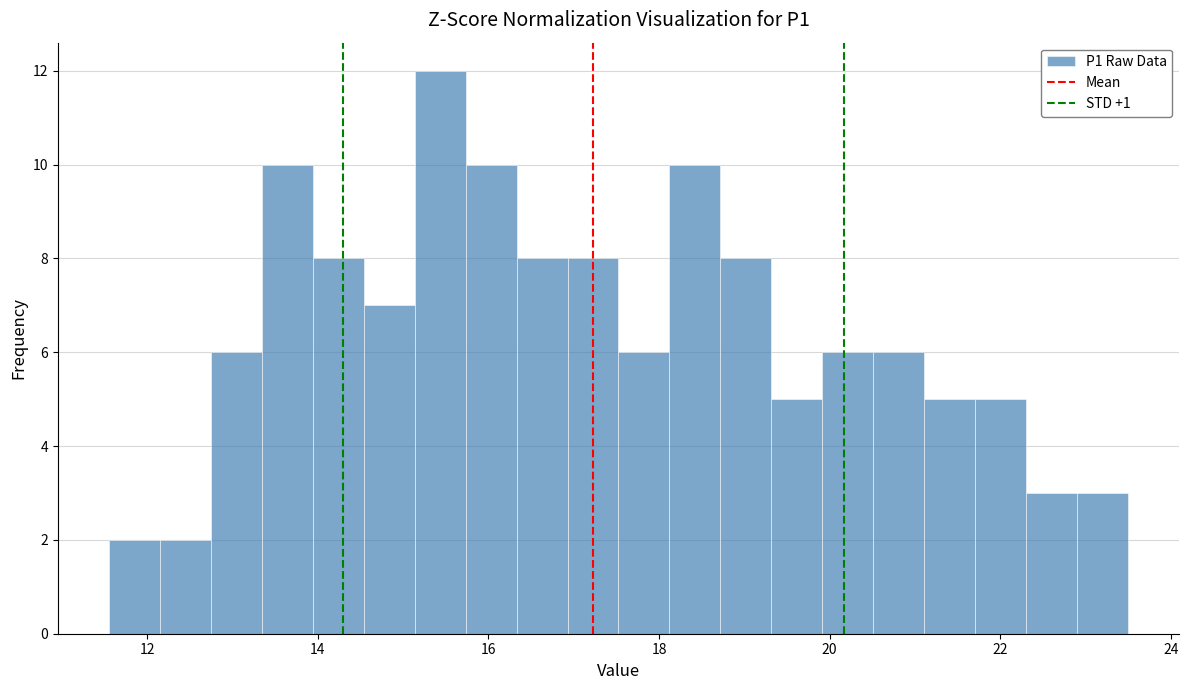

Around what value on the x-axis is the tallest bar? Give the approximate position of its centre, as read against the axis.

15.4